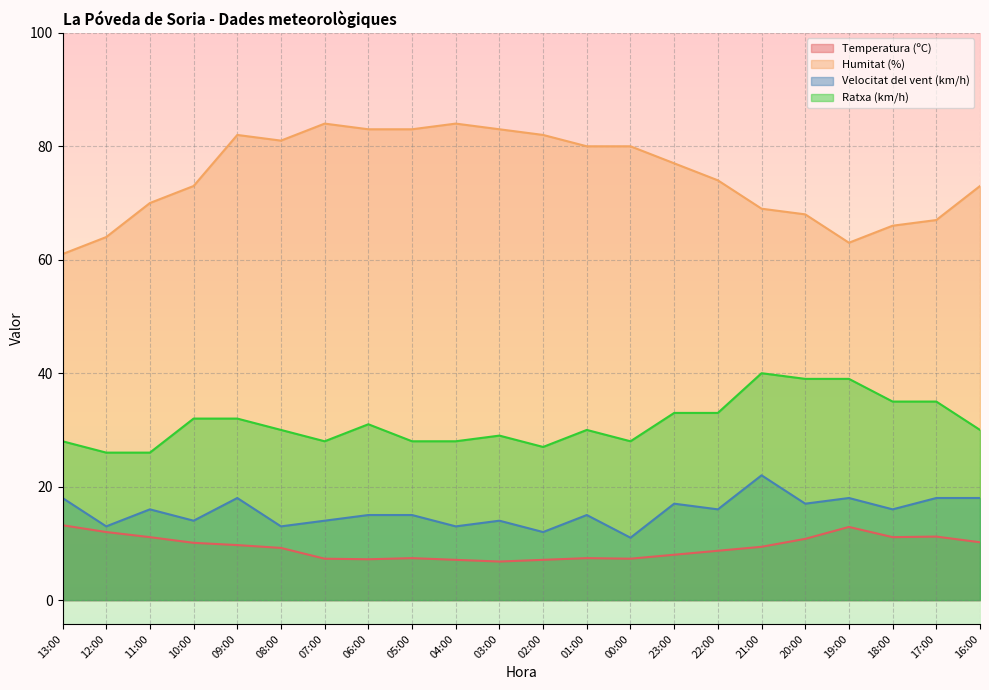

True or false: Humitat (%) has more than 0 interior local peaks.

True